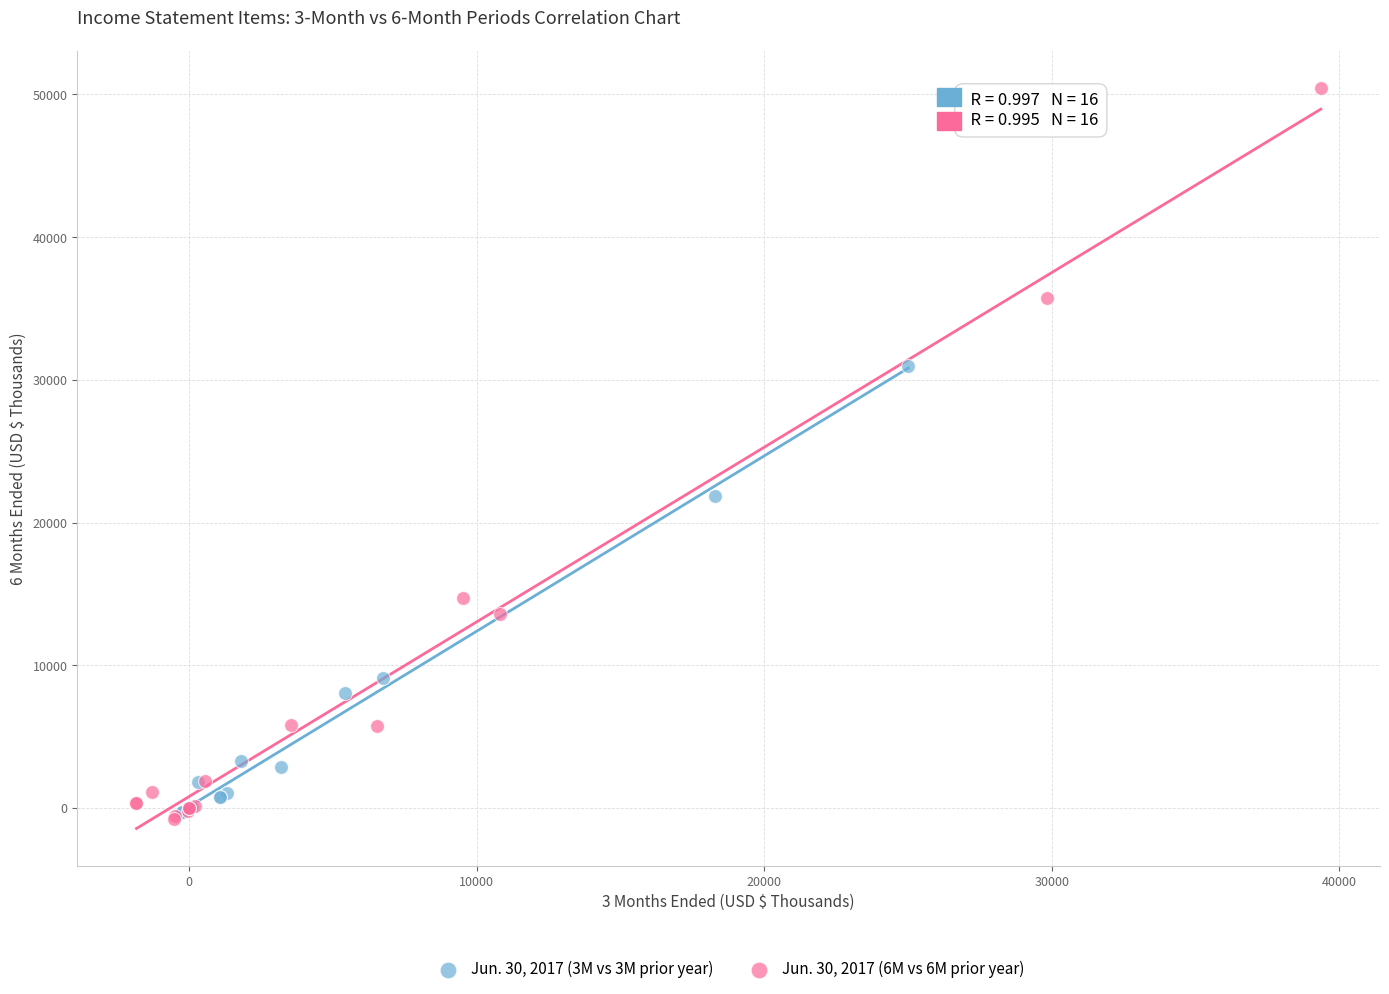

What are all the series names shown in the legend?

Jun. 30, 2017 (3M vs 3M prior year), Jun. 30, 2017 (6M vs 6M prior year)